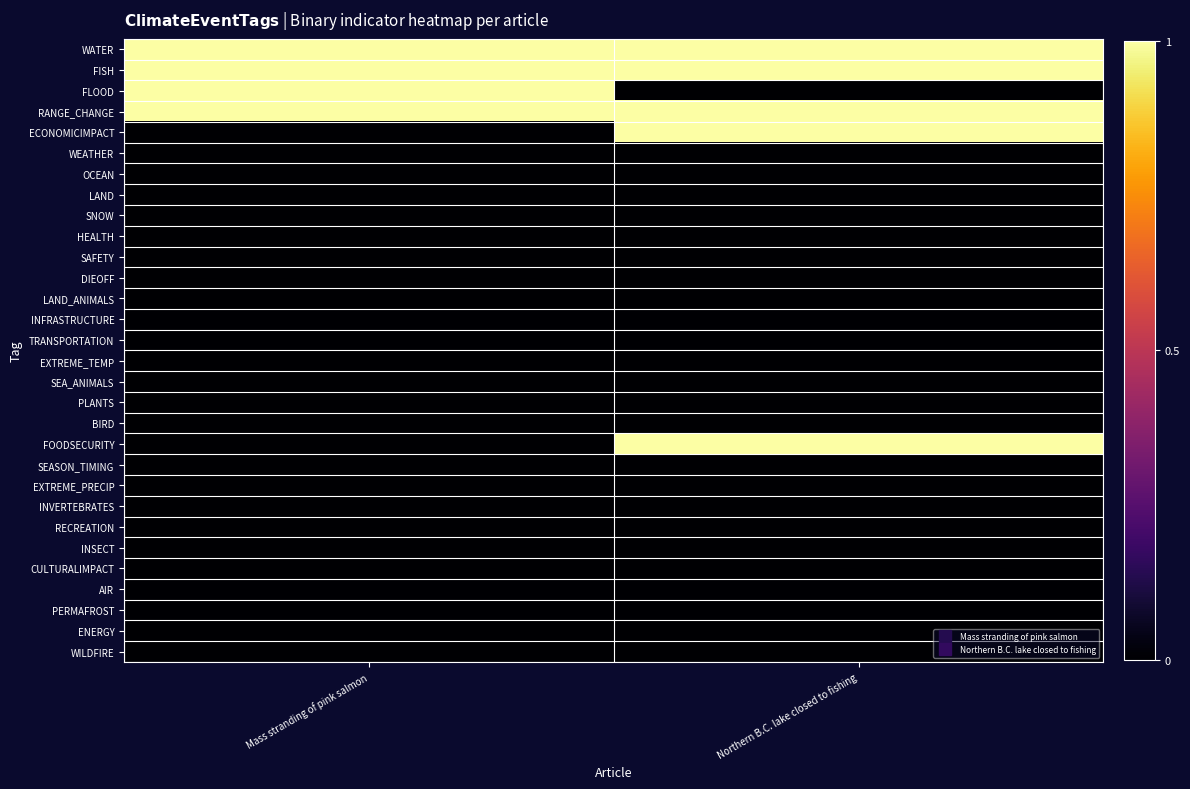

At which category is the sum across all series the highest?

Northern B.C. lake closed to fishing